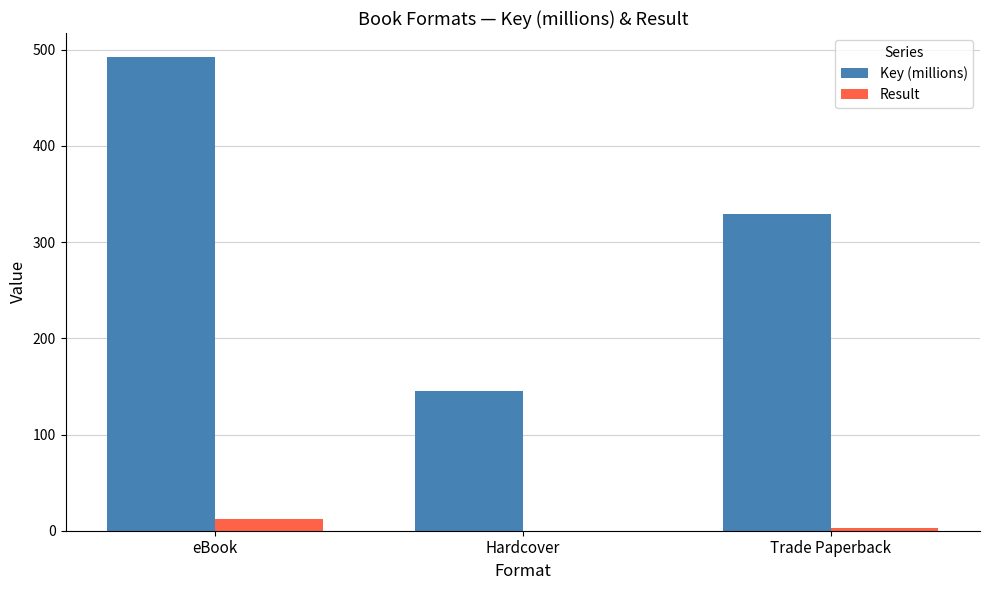

Is the value of Result at Hardcover greater than the value of Key (millions) at Trade Paperback?

No